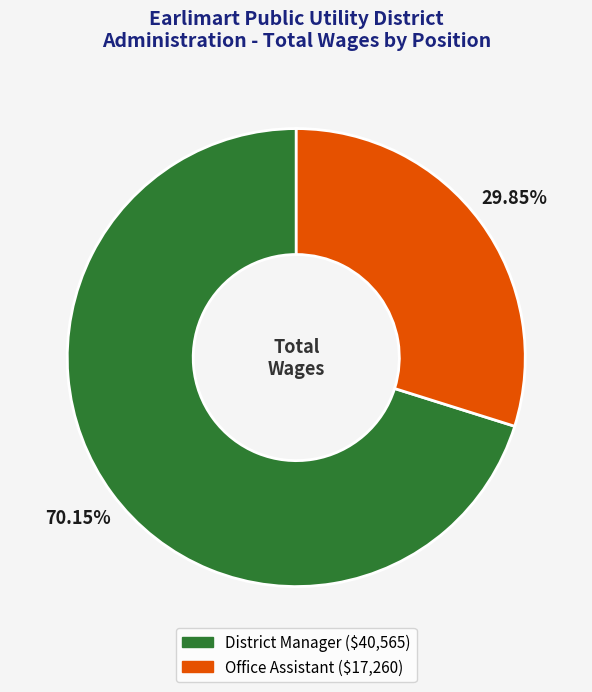

True or false: District Manager accounts for 70% of the total.

True